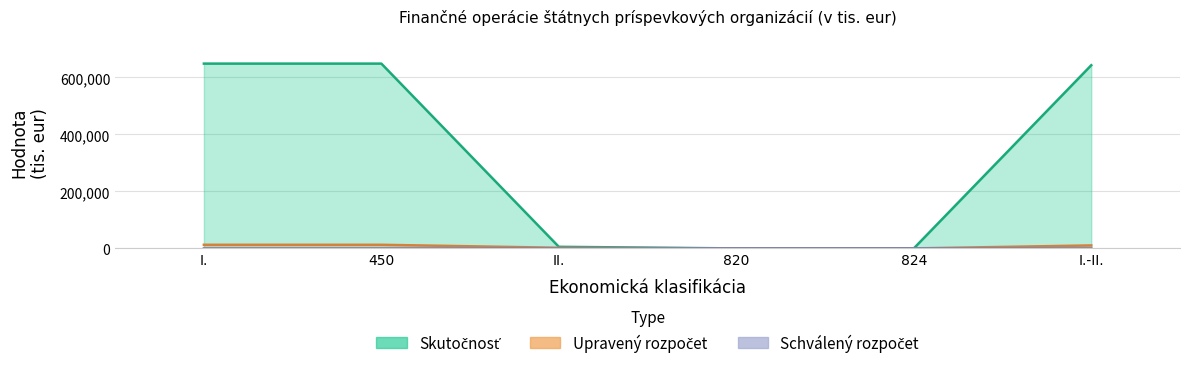

Rank the series by their maximum value, from highest to lowest.

Skutocnost, Upraveny, Schvaleny